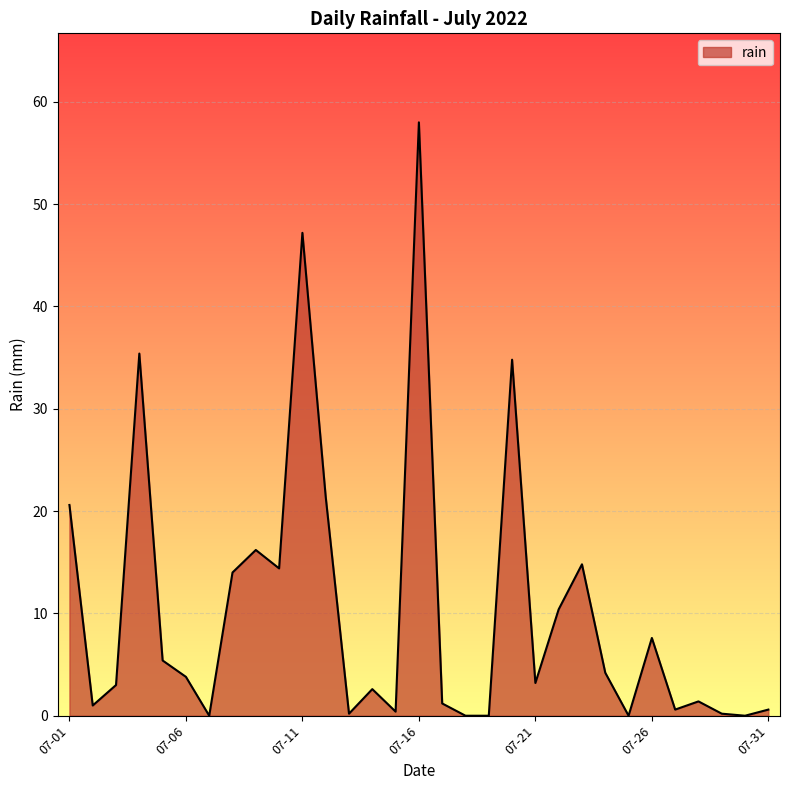

Where is the first local maximum?

2022-07-04